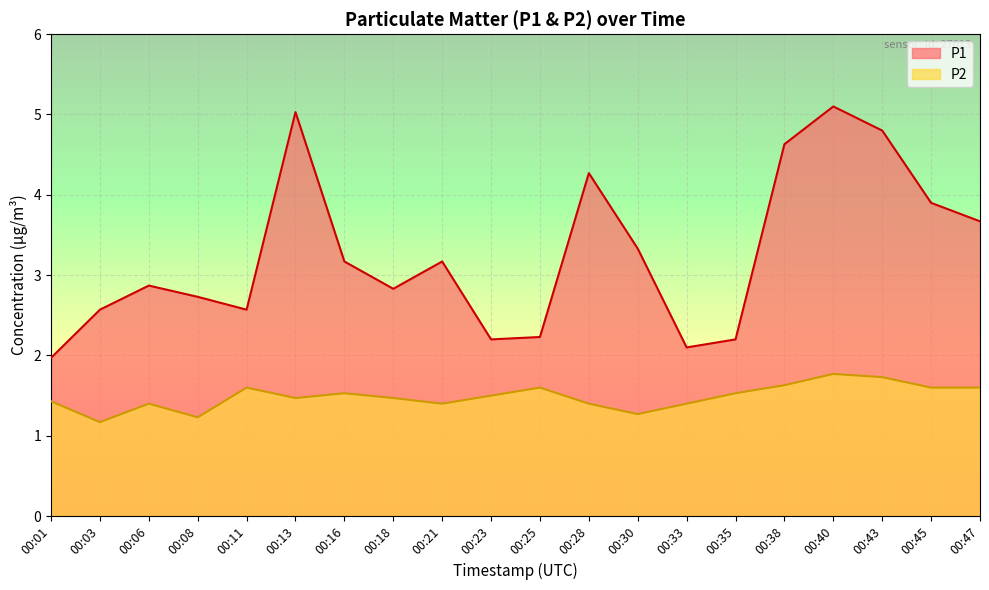

At which category is the sum across all series the highest?

00:40